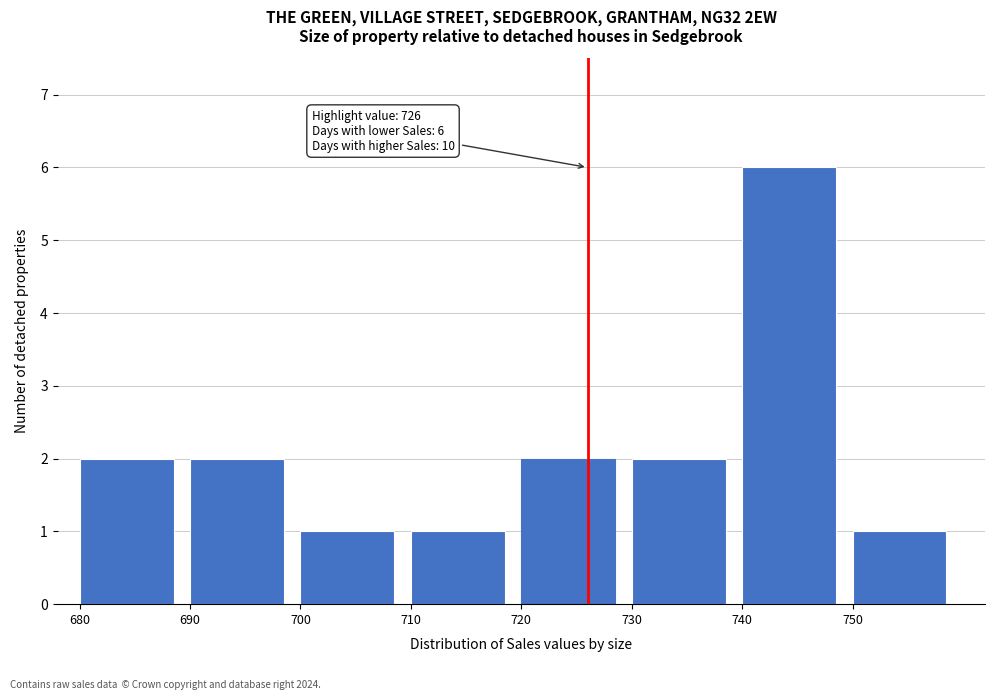

Over which range of the x-axis is the bar tallest?

740 to 750